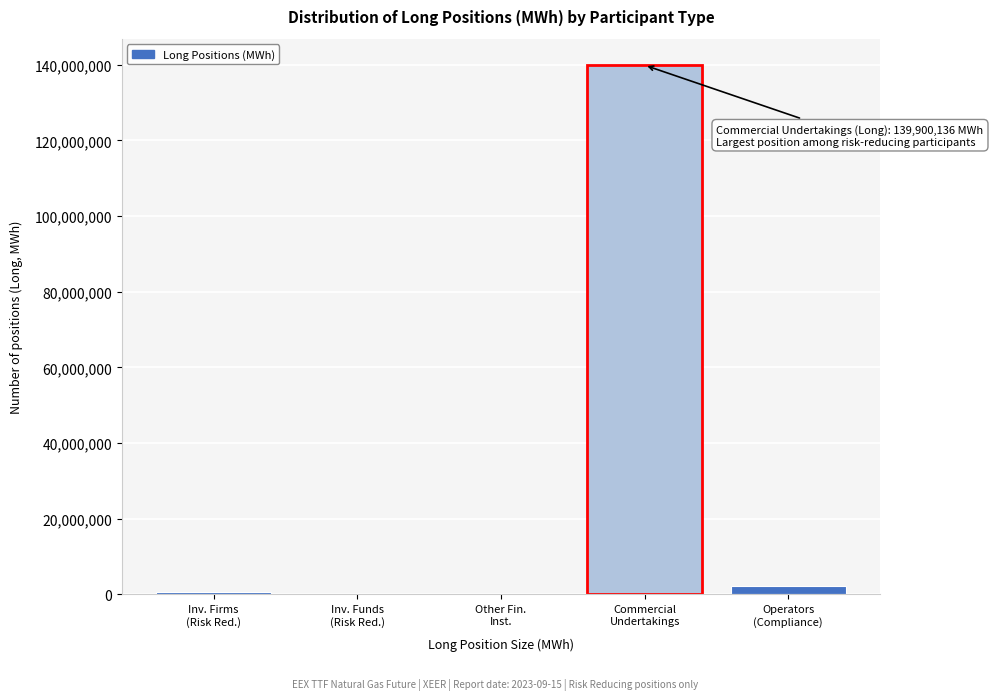

What is the maximum value shown in the chart?

139900136